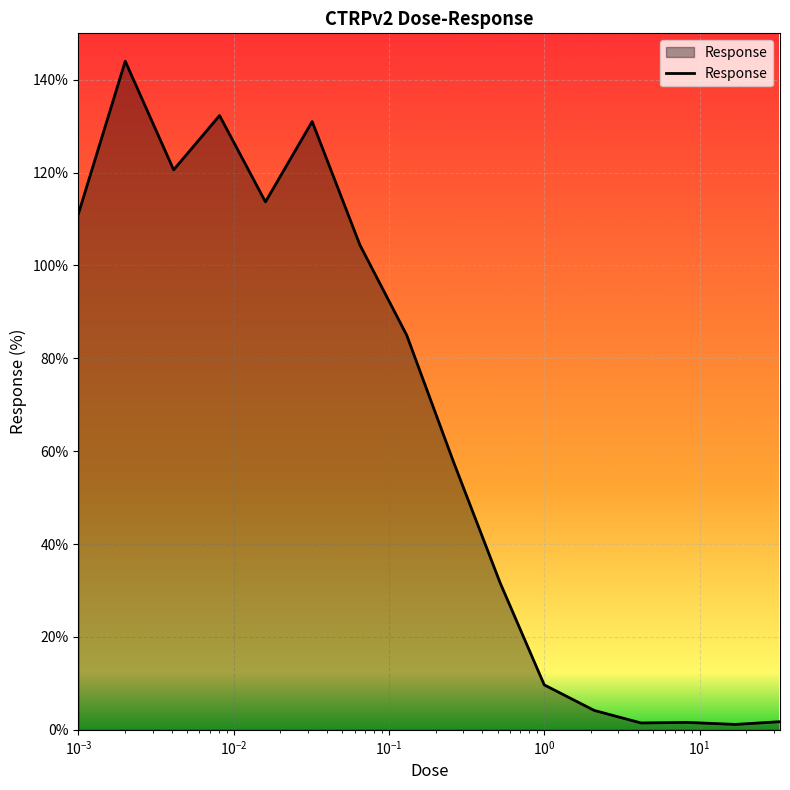

Does the chart display data point markers on the line(s)?

No